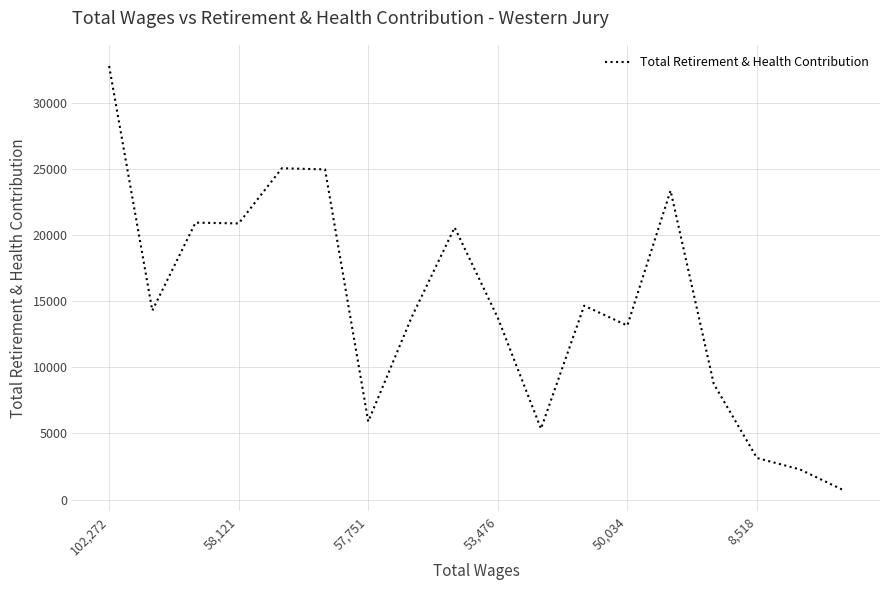

What is the minimum value shown in the chart?

712